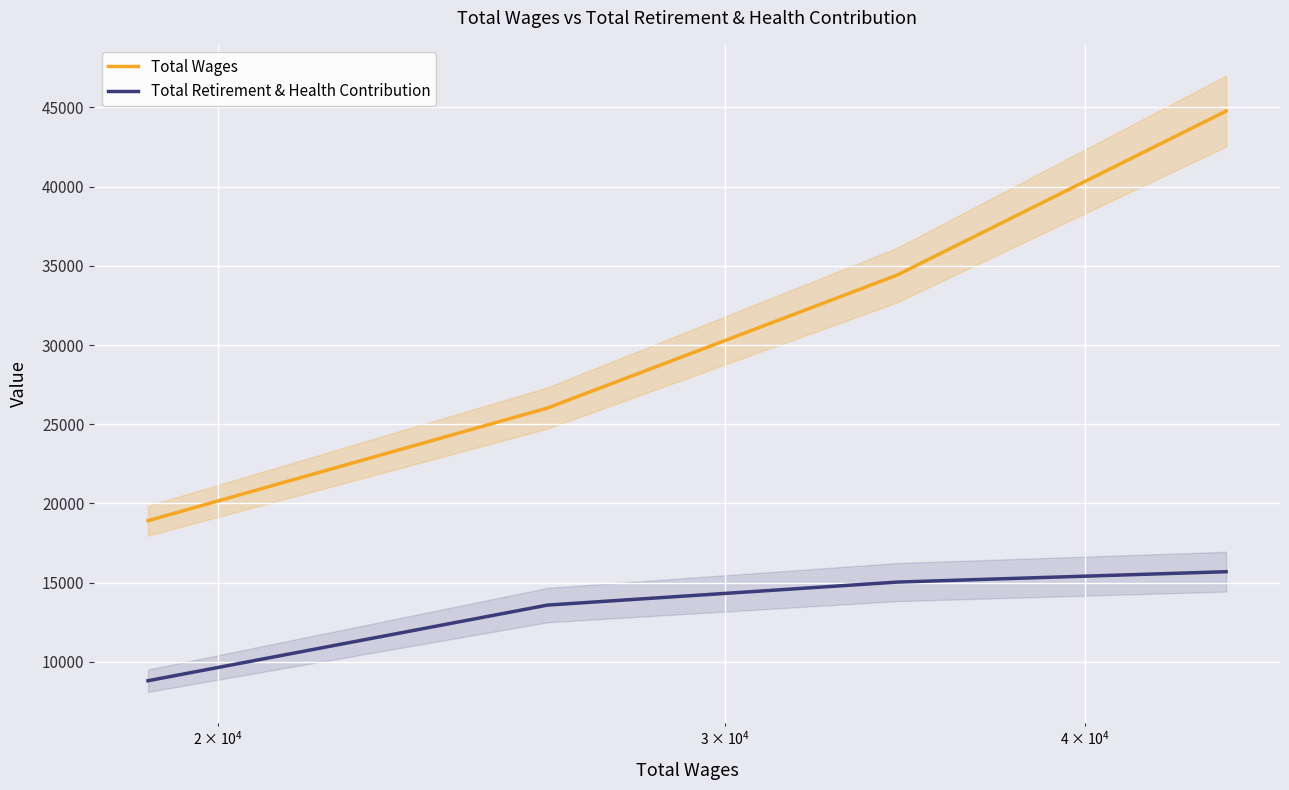

True or false: Total Wages and Total Retirement & Health Contribution intersect in this chart.

False